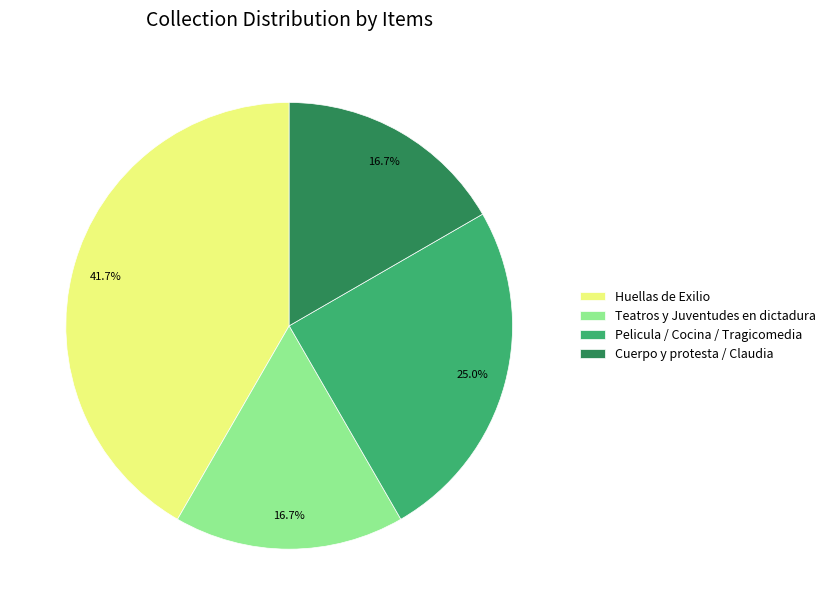

Does any single category account for the majority?

No